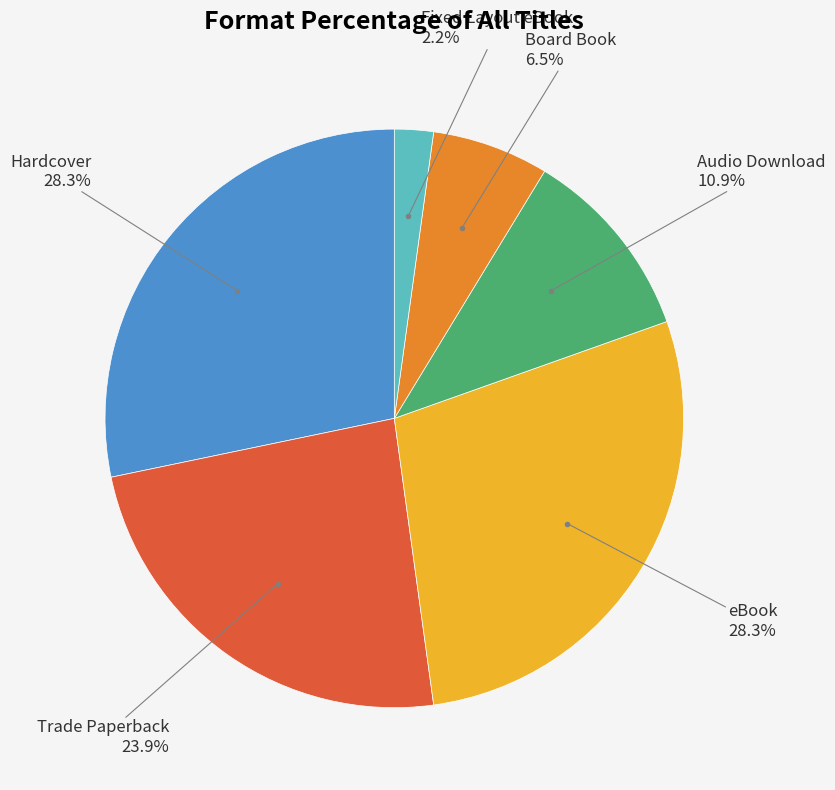

What is the smallest slice in the pie chart?

Fixed Layout eBook